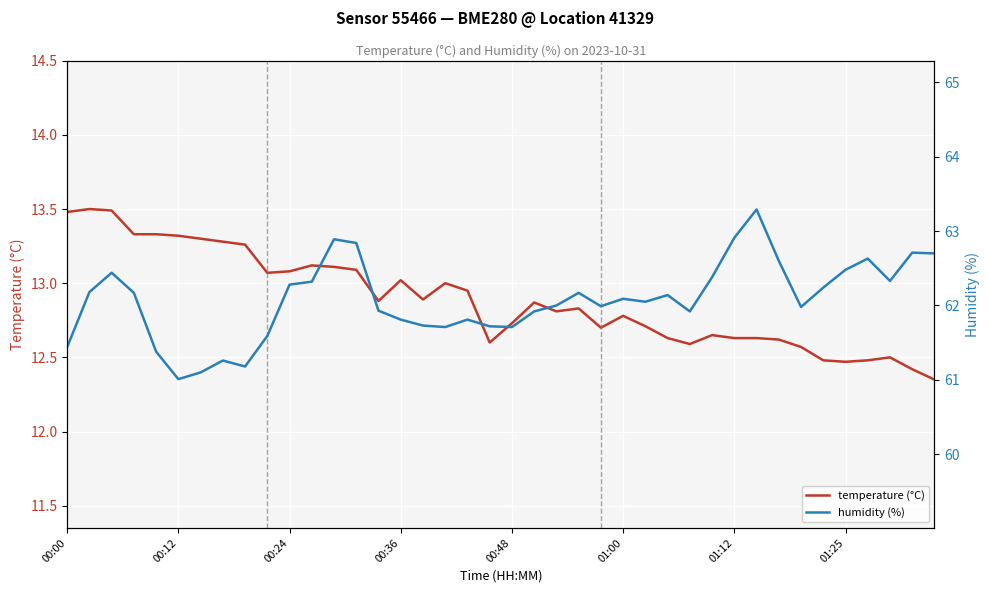

What is the lowest value of the temperature (°C) series?

12.3